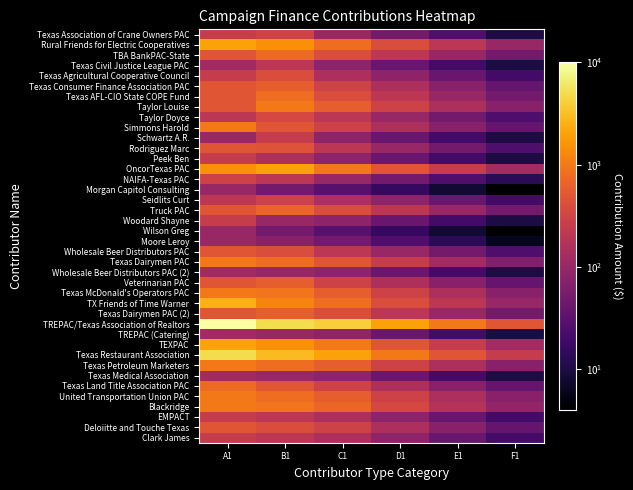

At which category is the sum across all series the highest?

A1